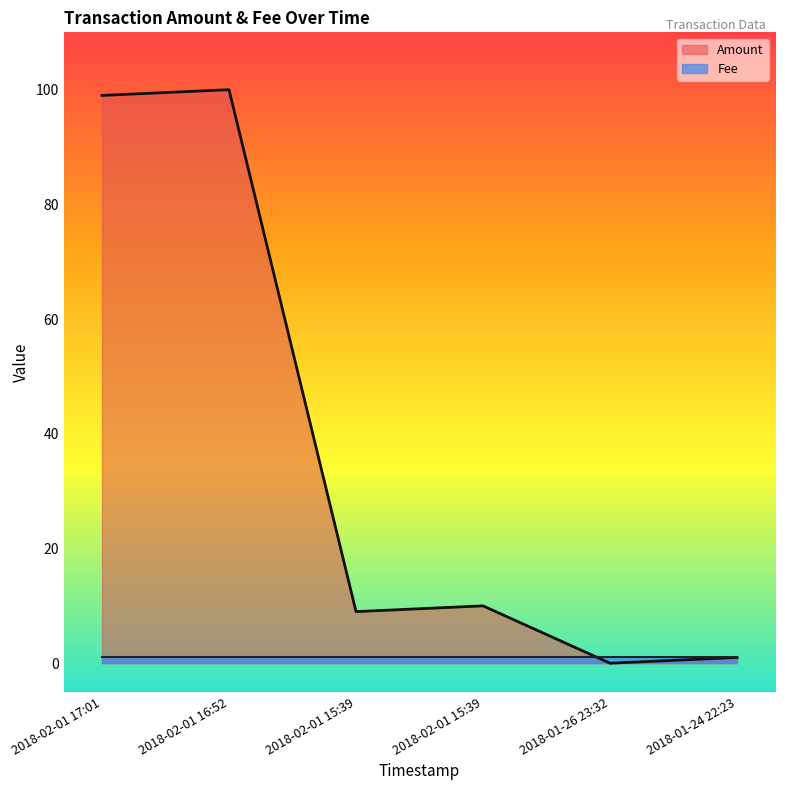

True or false: the data shows 0 at 2018-01-24 22:23.

False